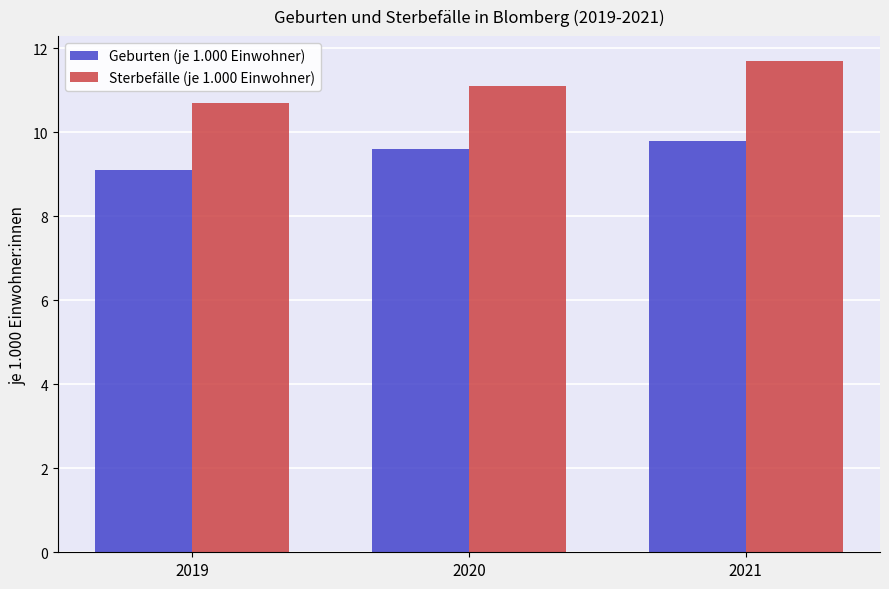

What is the difference between the Sterbefälle (je 1.000 Einwohner) values at 2020 and 2019?

0.4